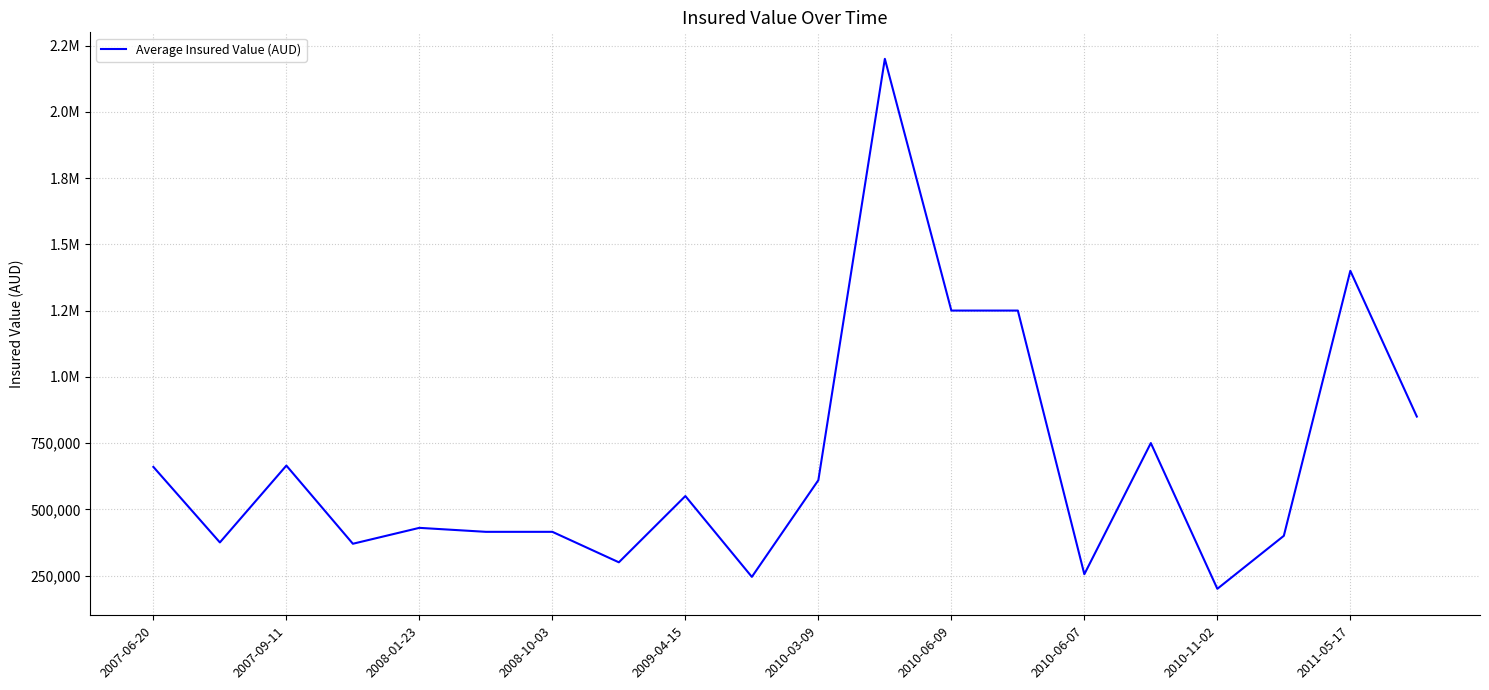

Does the chart display data point markers on the line(s)?

No